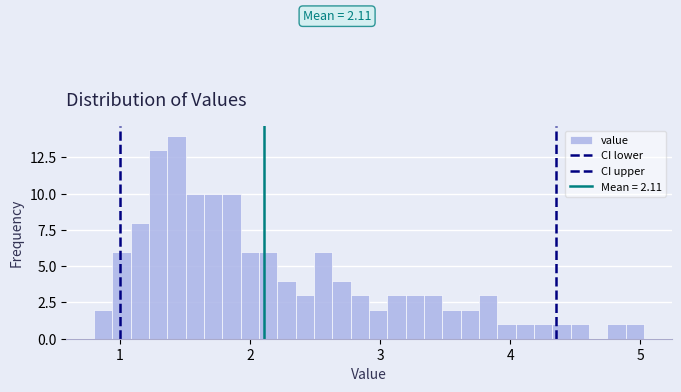

Around what value on the x-axis is the tallest bar? Give the approximate position of its centre, as read against the axis.

1.4